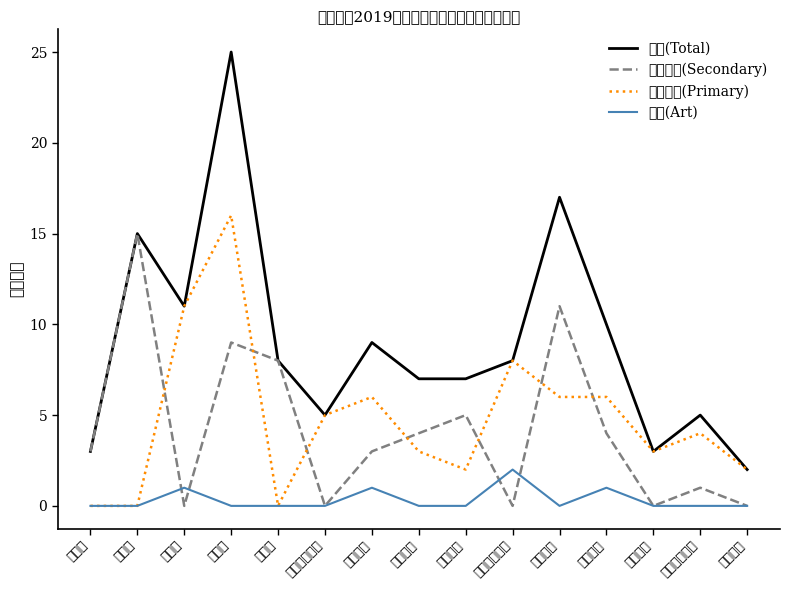

Reading left to right, transcribe all the data shown in this chart.

合计(Total): 3	15	11	25	8	5	9	7	7	8	17	10	3	5	2
中学小计(Secondary): 3	15	0	9	8	0	3	4	5	0	11	4	0	1	0
小学小计(Primary): 0	0	11	16	0	5	6	3	2	8	6	6	3	4	2
美术(Art): 0	0	1	0	0	0	1	0	0	2	0	1	0	0	0